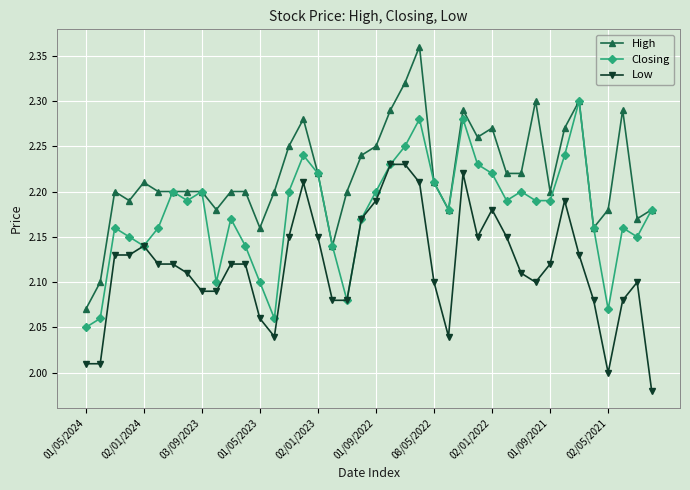

True or false: Low and High intersect in this chart.

False